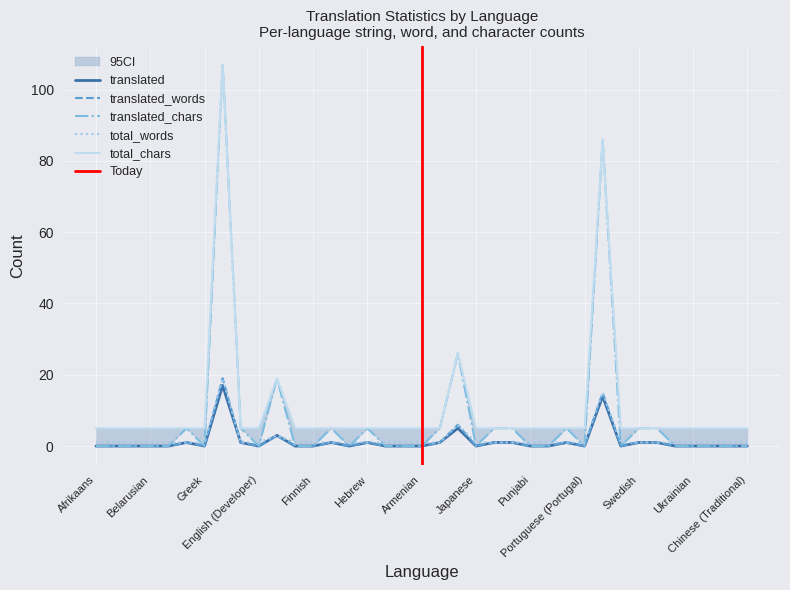

Where do translated_chars and total_words first cross each other?

Bulgarian and German